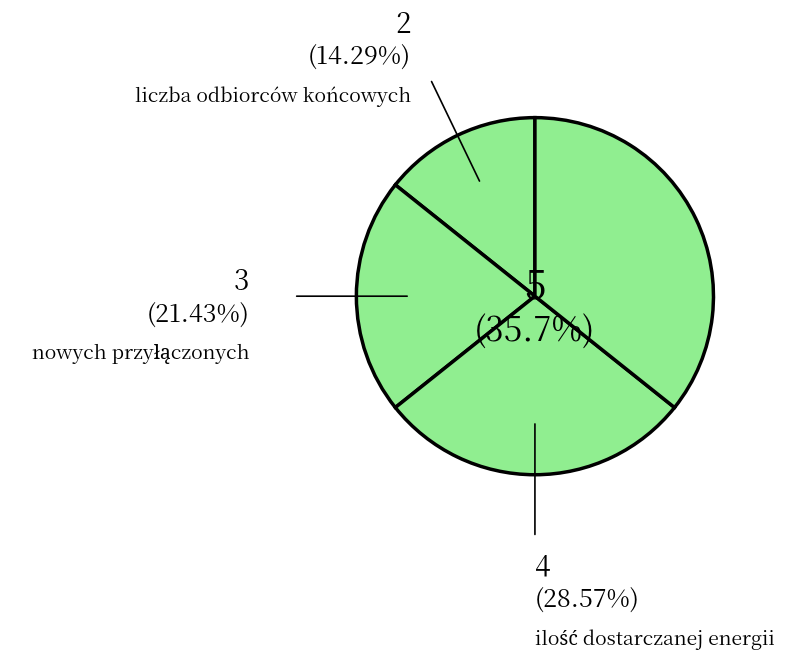

Which category has the biggest portion of the pie?

moc umowna